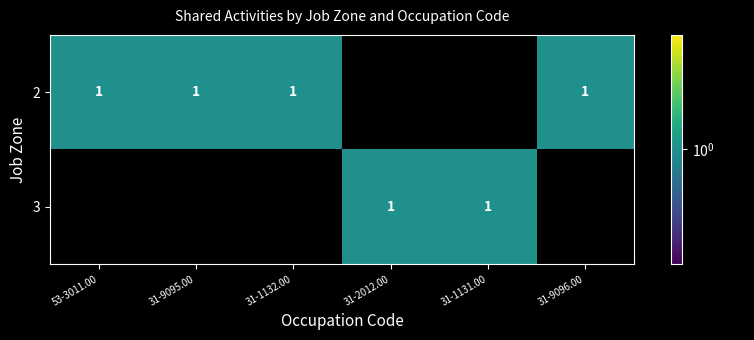

Is it true that 3 equals 0 at 31-1131.00?

False